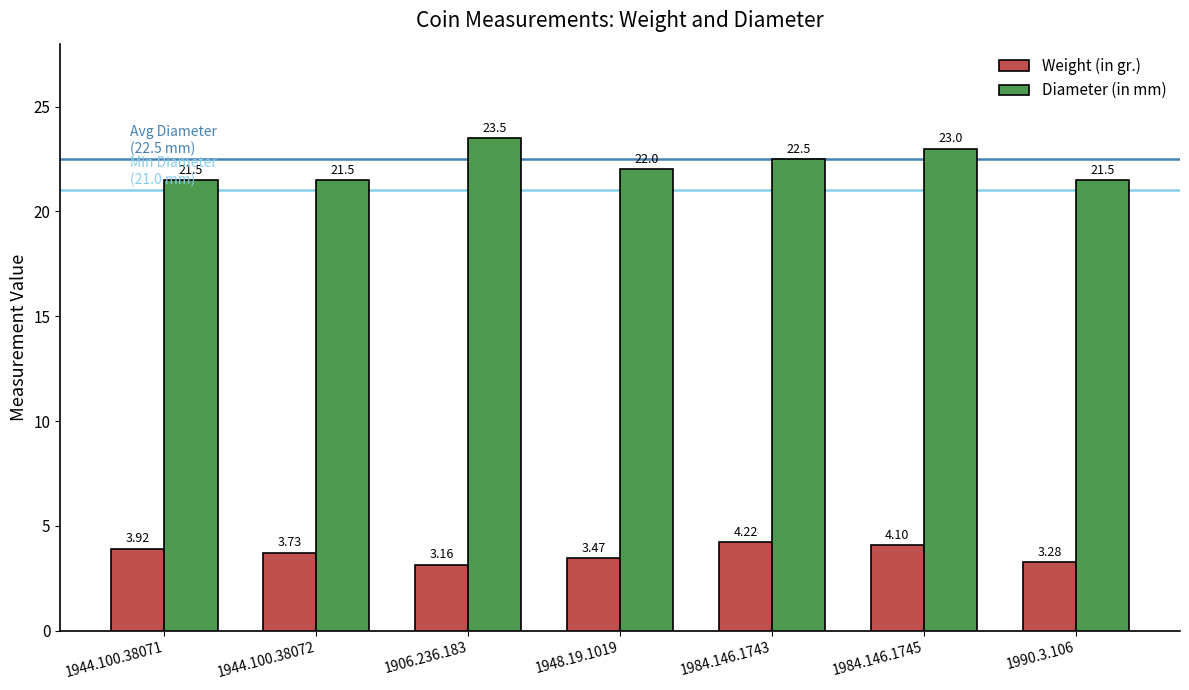

Which series has the largest total across all categories?

Diameter (in mm)